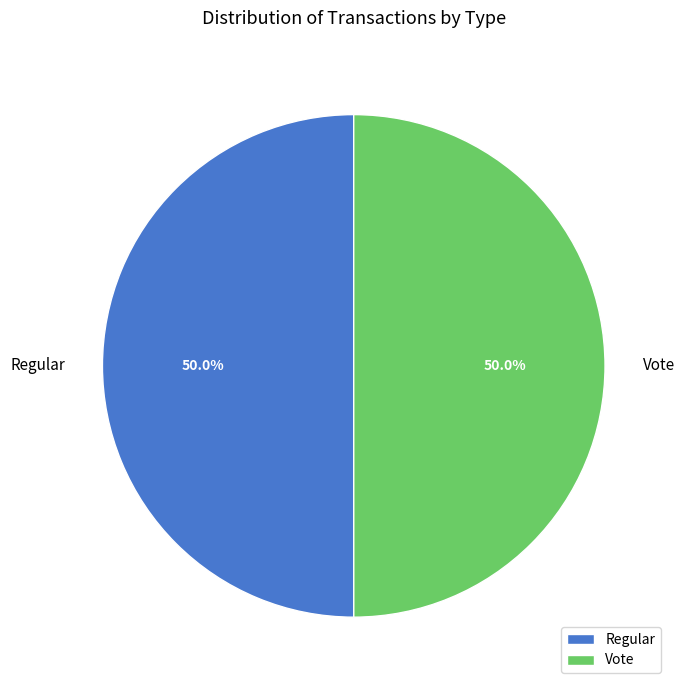

How much of the chart is everything except Regular?

50.0%